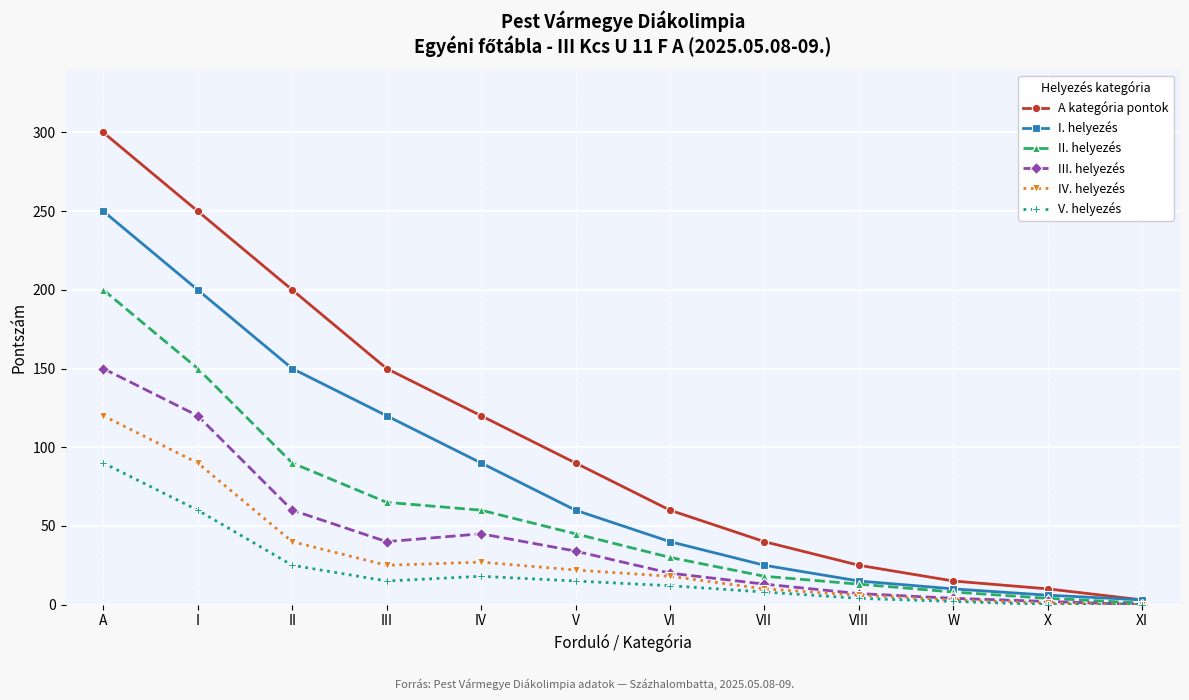

True or false: III. helyezés has a value of 56 at V.

False